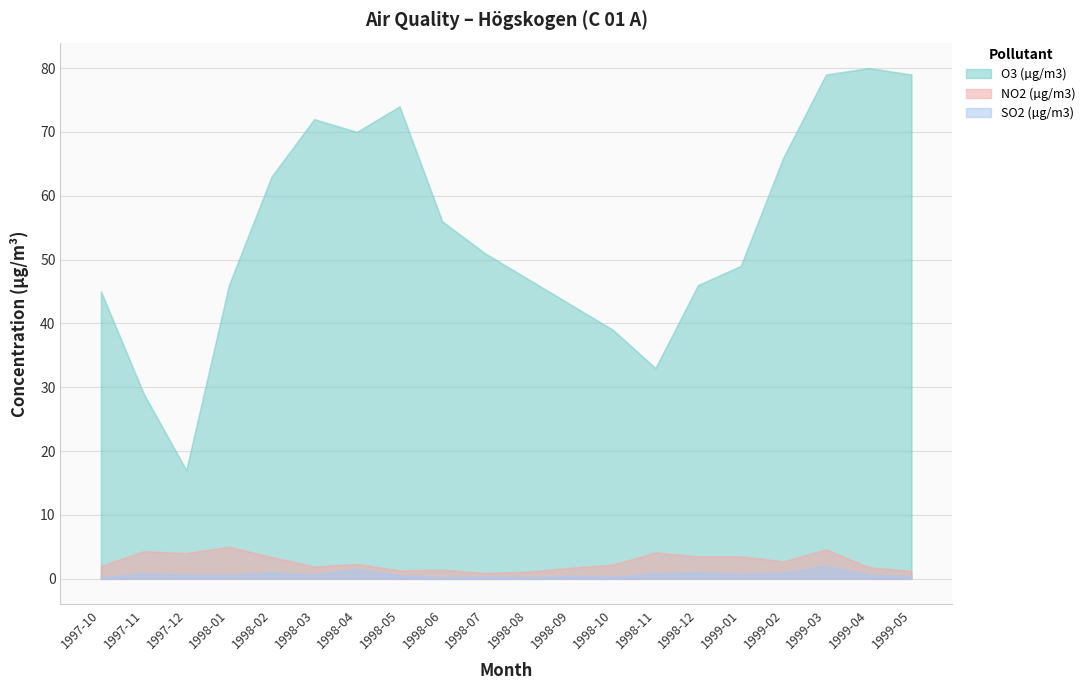

Reading left to right, what are all the values shown in this chart?

O3 (µg/m3): 1997-10=45.0	1997-11=29.0	1997-12=17.0	1998-01=46.0	1998-02=63.0	1998-03=72.0	1998-04=70.0	1998-05=74.0	1998-06=56.0	1998-07=51.0	1998-08=47.0	1998-09=43.0	1998-10=39.0	1998-11=33.0	1998-12=46.0	1999-01=49.0	1999-02=66.0	1999-03=79.0	1999-04=80.0	1999-05=79.0
NO2 (µg/m3): 1997-10=2.0	1997-11=4.3	1997-12=4.0	1998-01=5.0	1998-02=3.4	1998-03=1.9	1998-04=2.3	1998-05=1.3	1998-06=1.4	1998-07=0.9	1998-08=1.1	1998-09=1.7	1998-10=2.2	1998-11=4.1	1998-12=3.5	1999-01=3.5	1999-02=2.7	1999-03=4.6	1999-04=1.8	1999-05=1.2
SO2 (µg/m3): 1997-10=0.2	1997-11=0.8	1997-12=0.6	1998-01=0.6	1998-02=1.0	1998-03=0.6	1998-04=1.5	1998-05=0.5	1998-06=0.2	1998-07=0.3	1998-08=0.2	1998-09=0.4	1998-10=0.3	1998-11=0.8	1998-12=1.0	1999-01=0.7	1999-02=0.9	1999-03=2.0	1999-04=0.6	1999-05=0.4